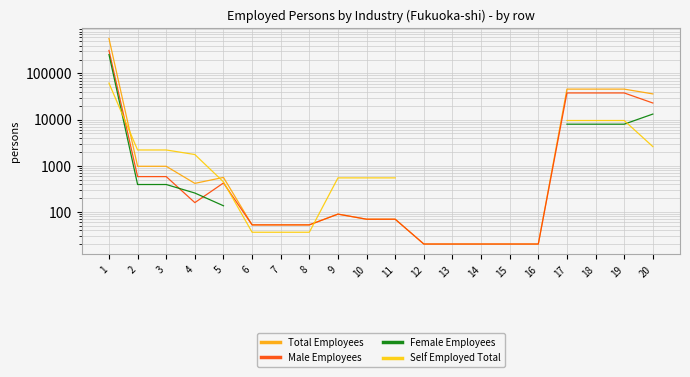

Is this an area chart (filled region under the line)?

No